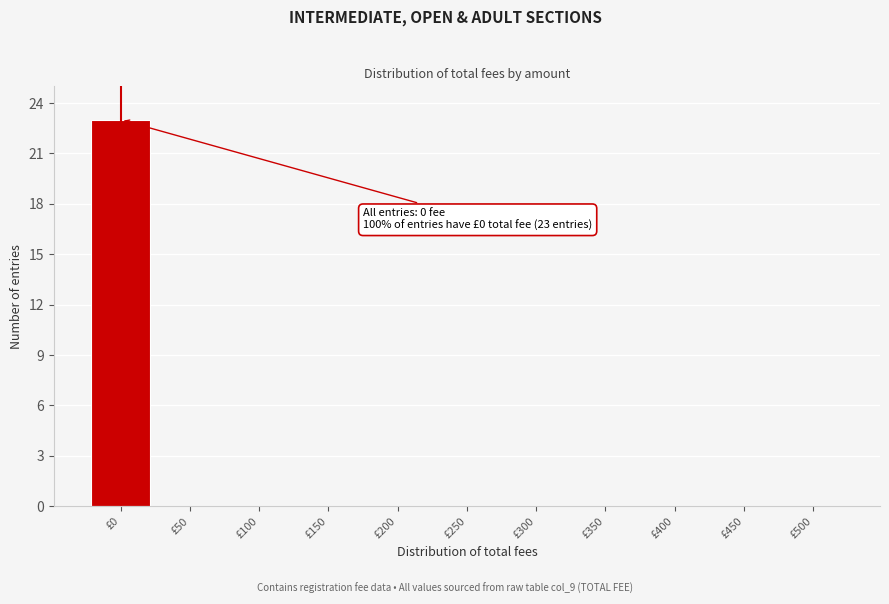

Reading left to right, what are all the values shown in this chart?

£0=23	£50=0	£100=0	£150=0	£200=0	£250=0	£300=0	£350=0	£400=0	£450=0	£500=0